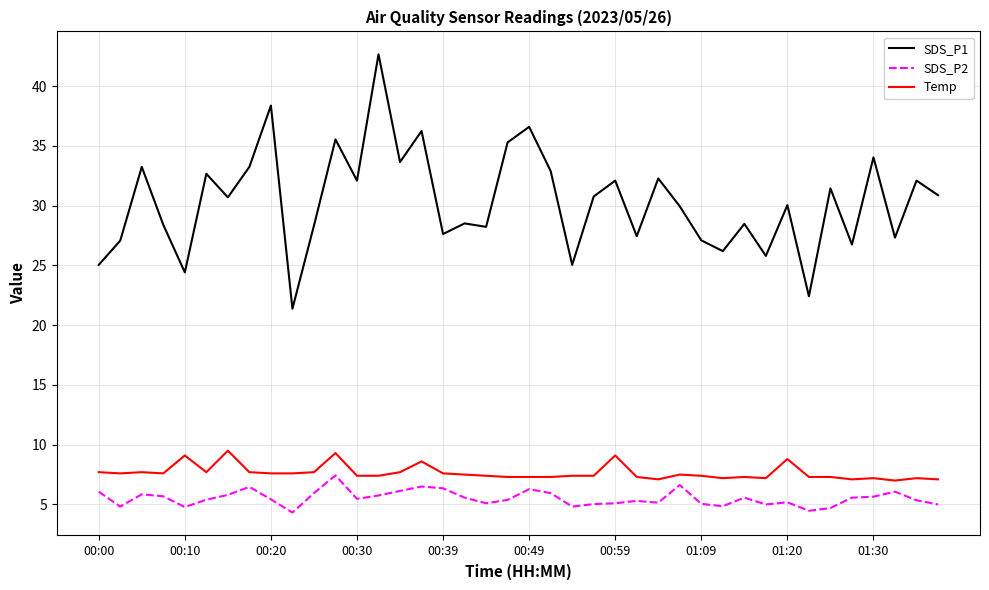

Rank the series by their maximum value, from highest to lowest.

SDS_P1, Temp, SDS_P2